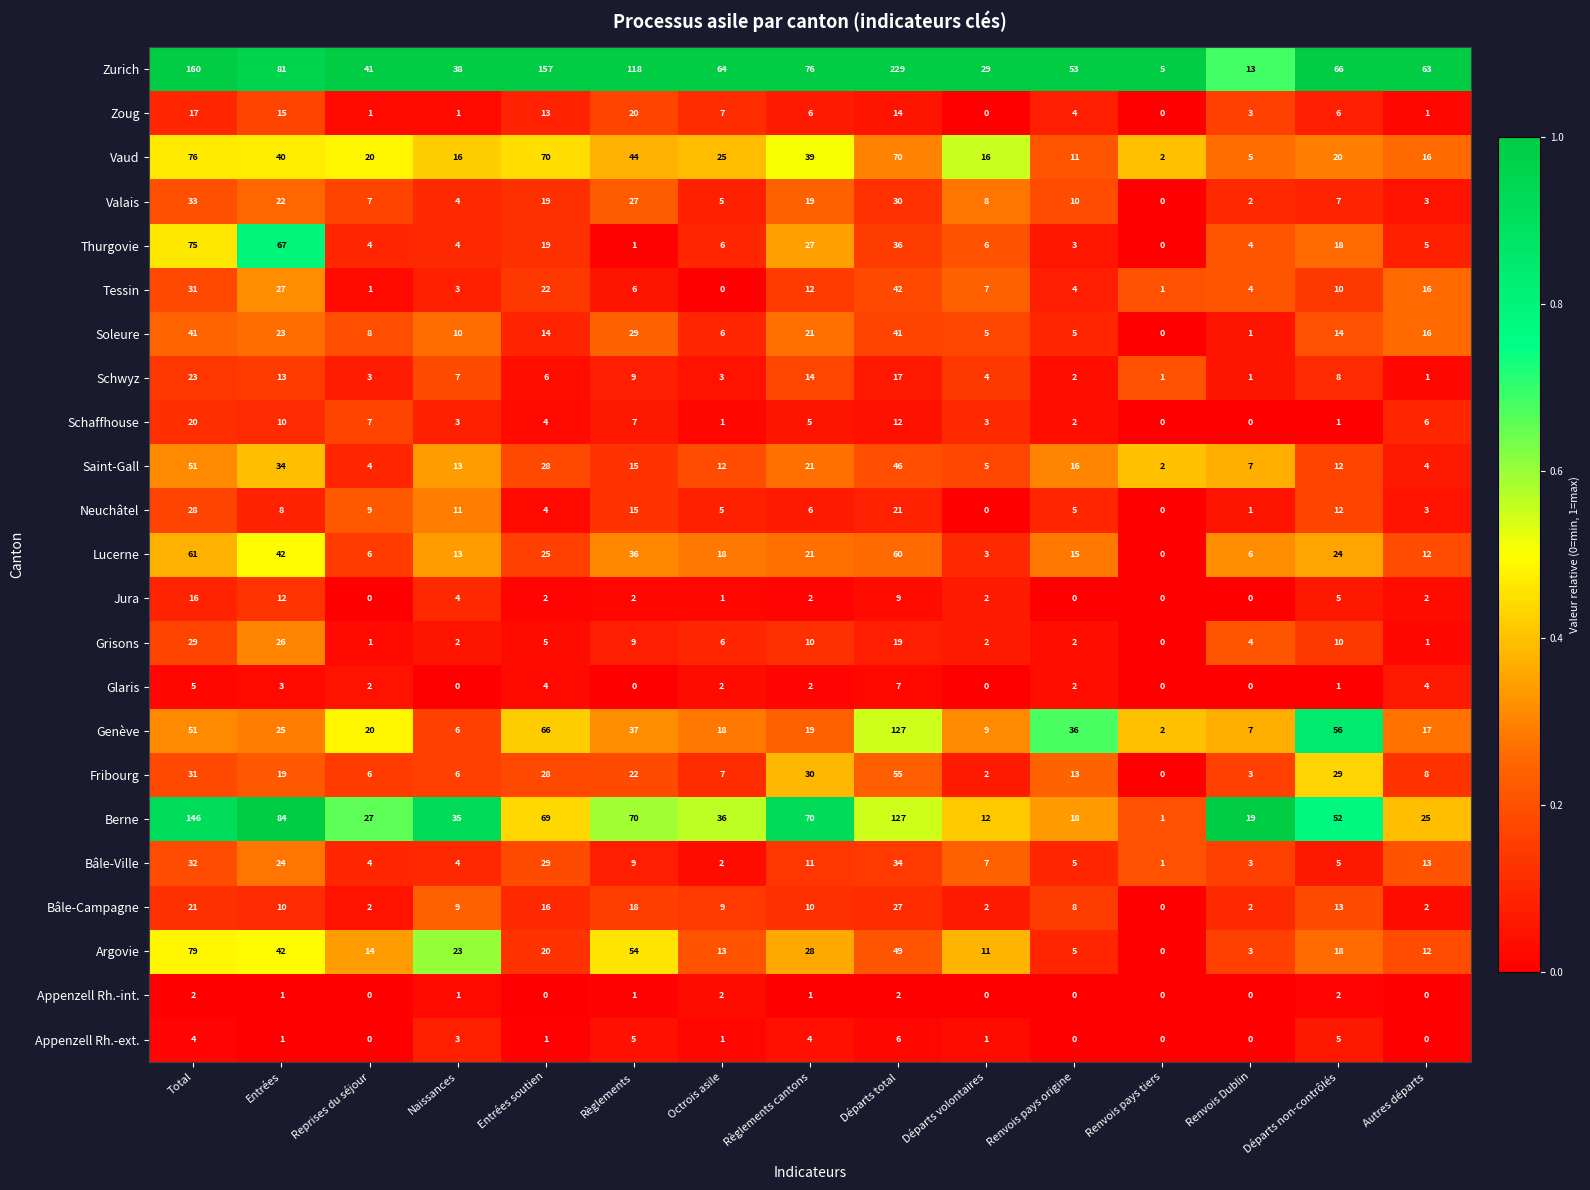

List the labels in order of Zurich value, largest first.

Départs total, Total, Entrées soutien, Règlements, Entrées, Règlements cantons, Départs non-contrôlés, Octrois asile, Autres départs, Renvois pays origine, Reprises du séjour, Naissances, Départs volontaires, Renvois Dublin, Renvois pays tiers